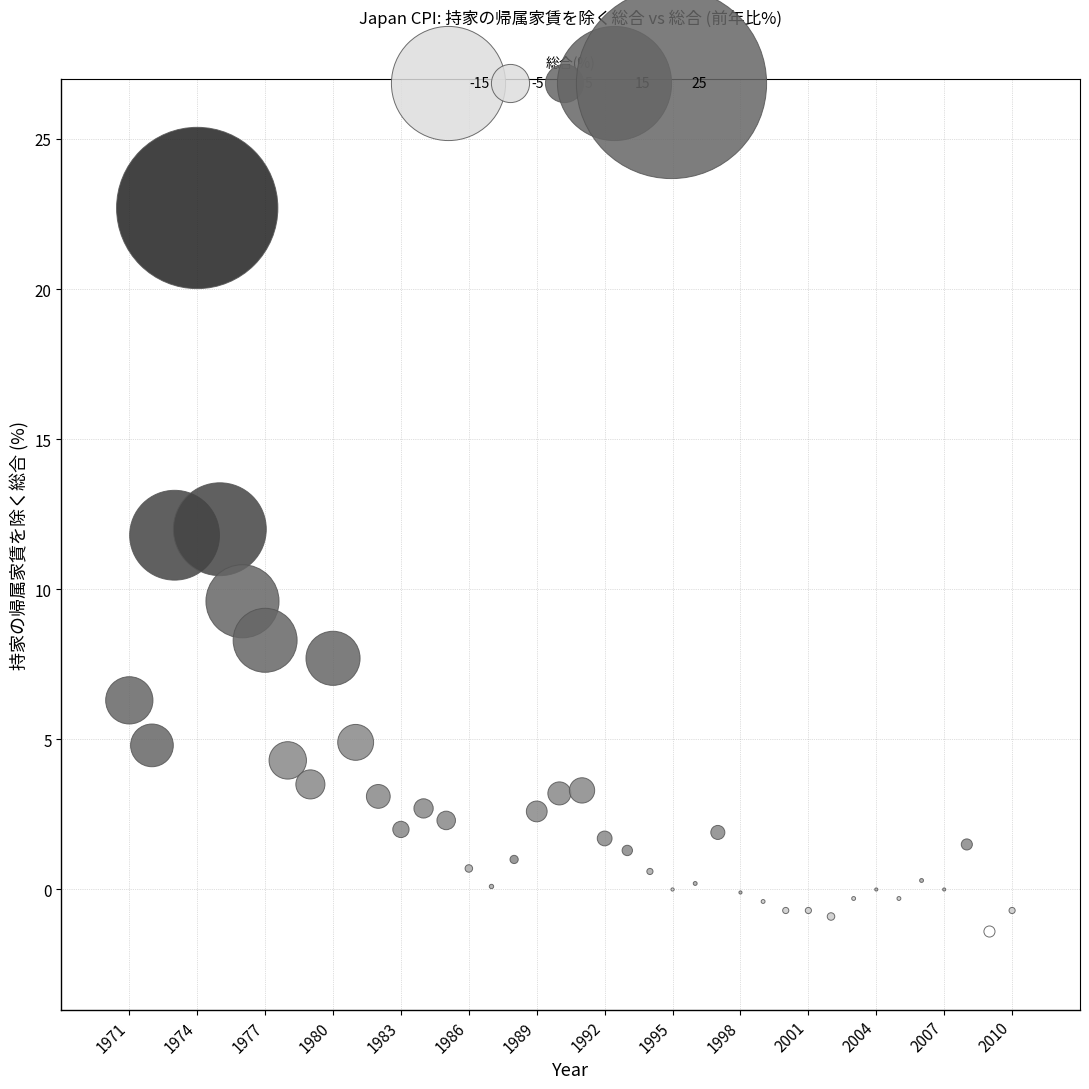

What Y value in the scatter plot is closest to 10?

9.6